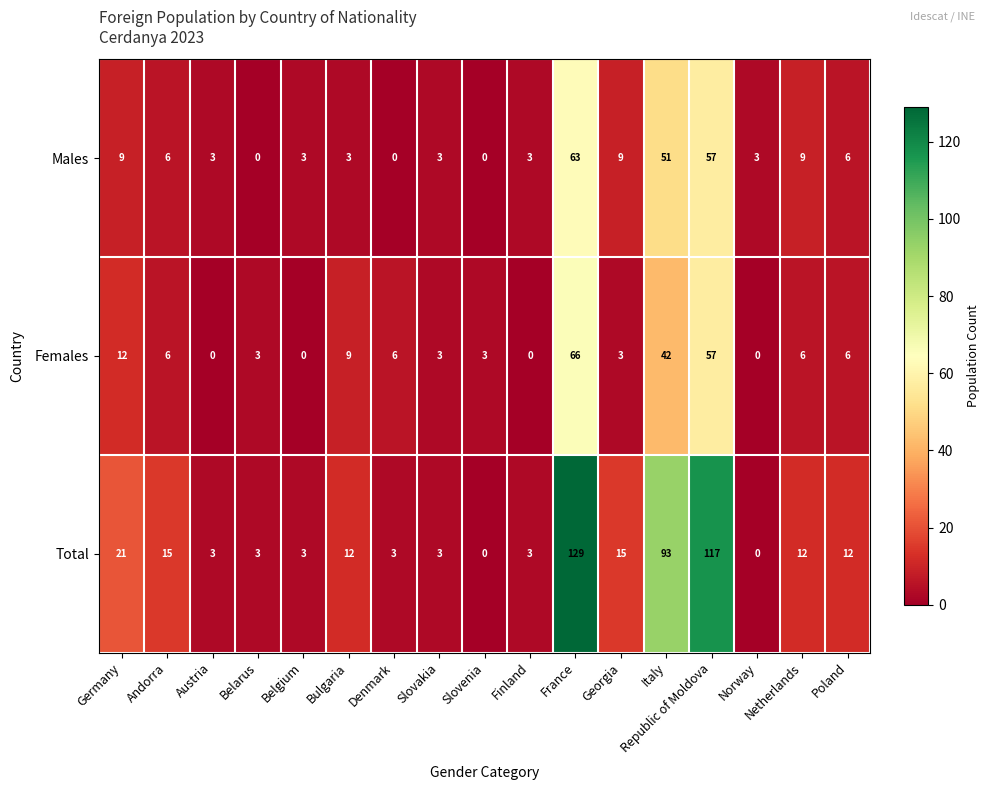

What is the total value across all series at Italy?

186